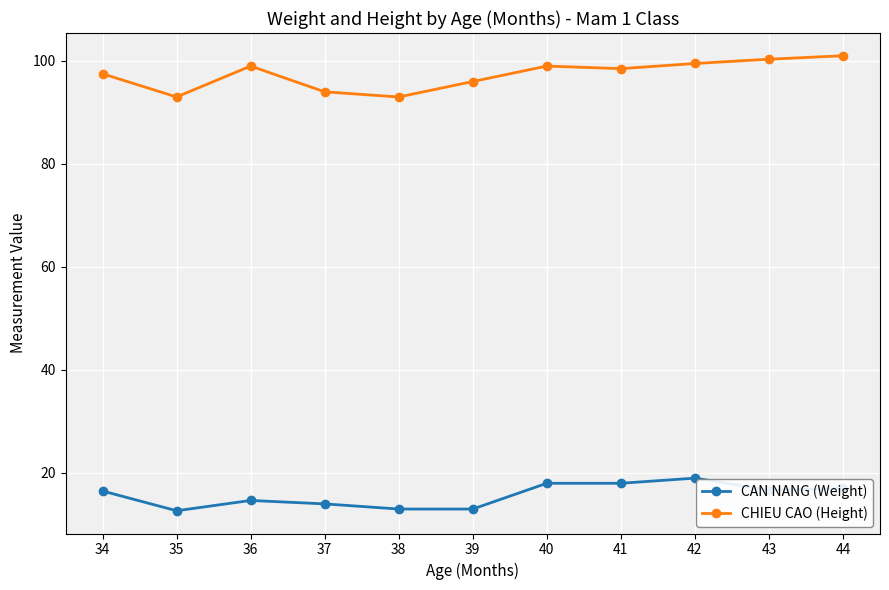

What is the difference between the highest and lowest values at 36?

84.3